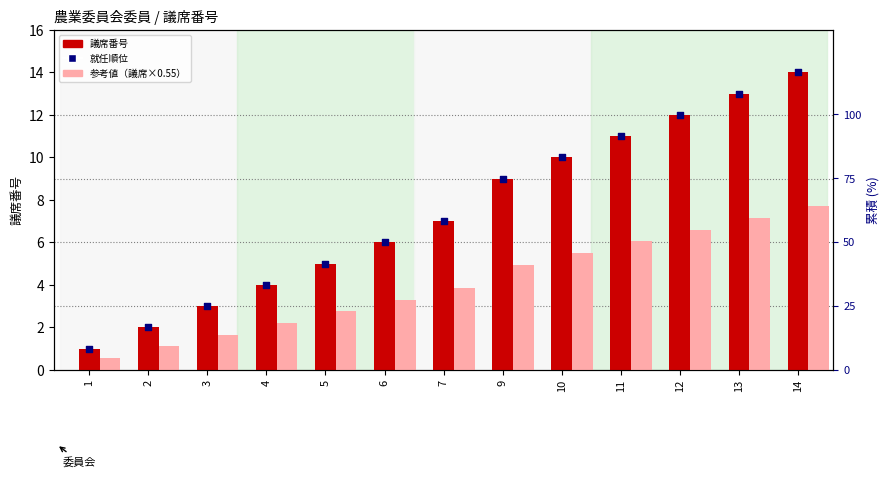

Which series reaches the maximum Y coordinate?

議席番号